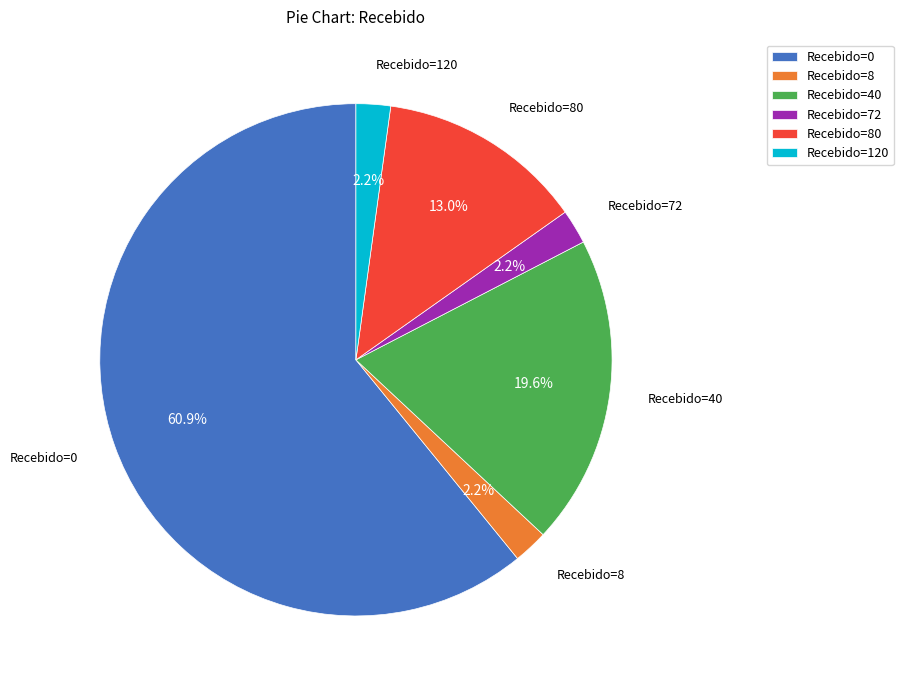

What is the largest slice in the pie chart?

Recebido=0